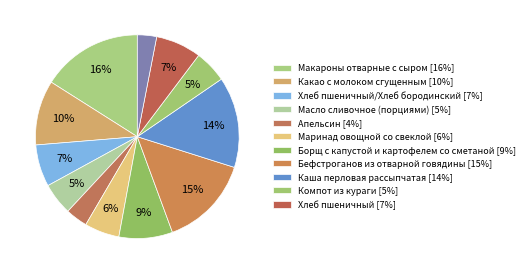

Count the number of slices in the pie.

12